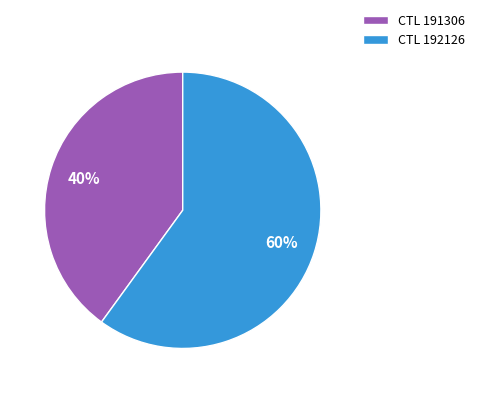

The CTL 192126 slice represents 60% of the pie. True or false?

True